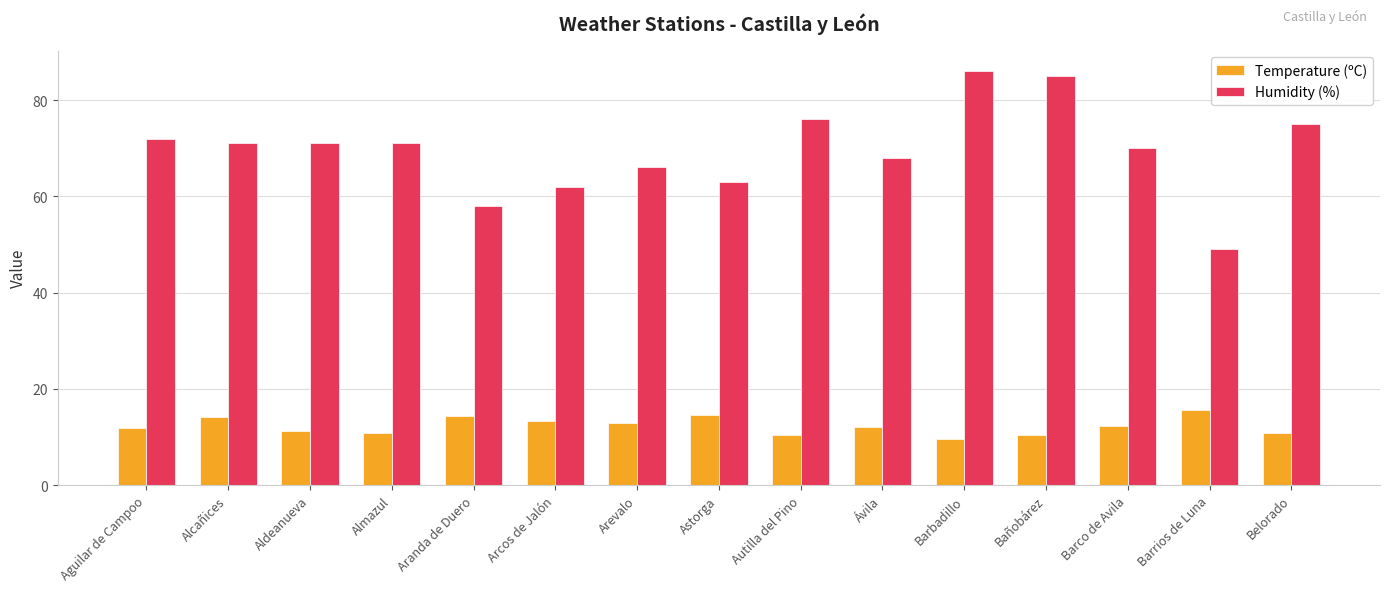

Is it true that Humidity (%) equals 24.0 at Aguilar de Campoo?

False